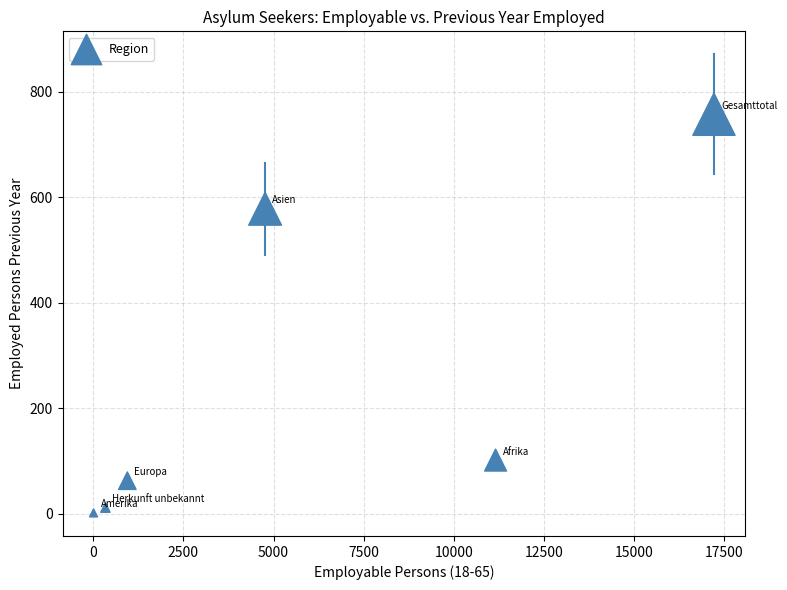

What is the average X value?

5737